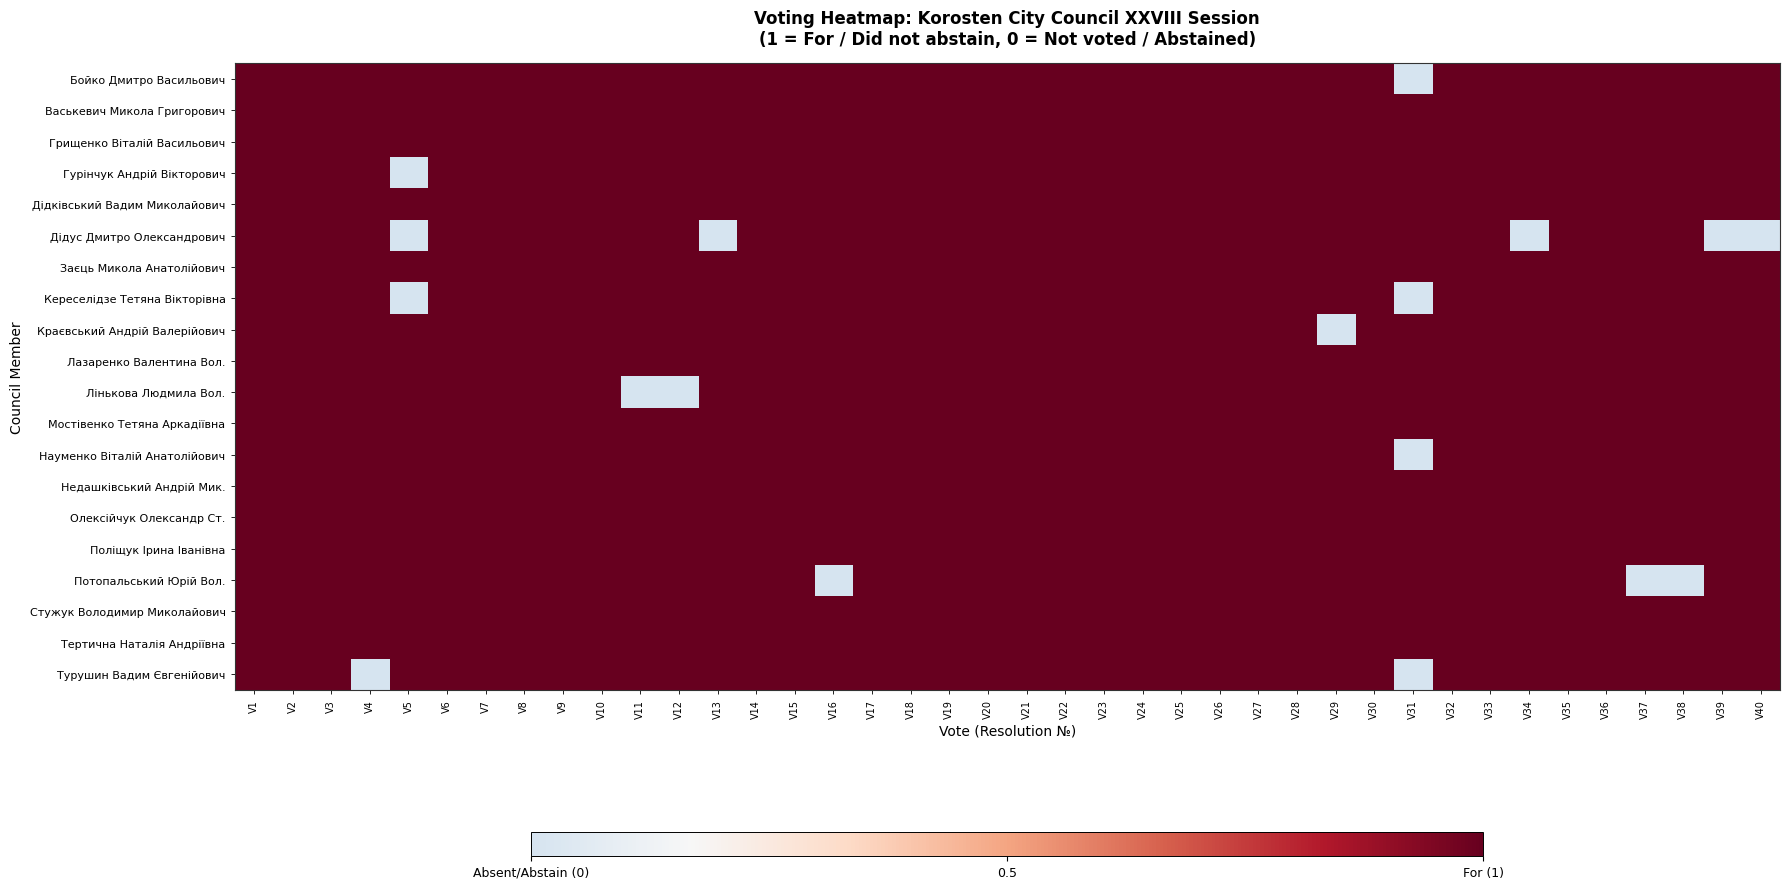

Which category has the highest value across all series?

V1